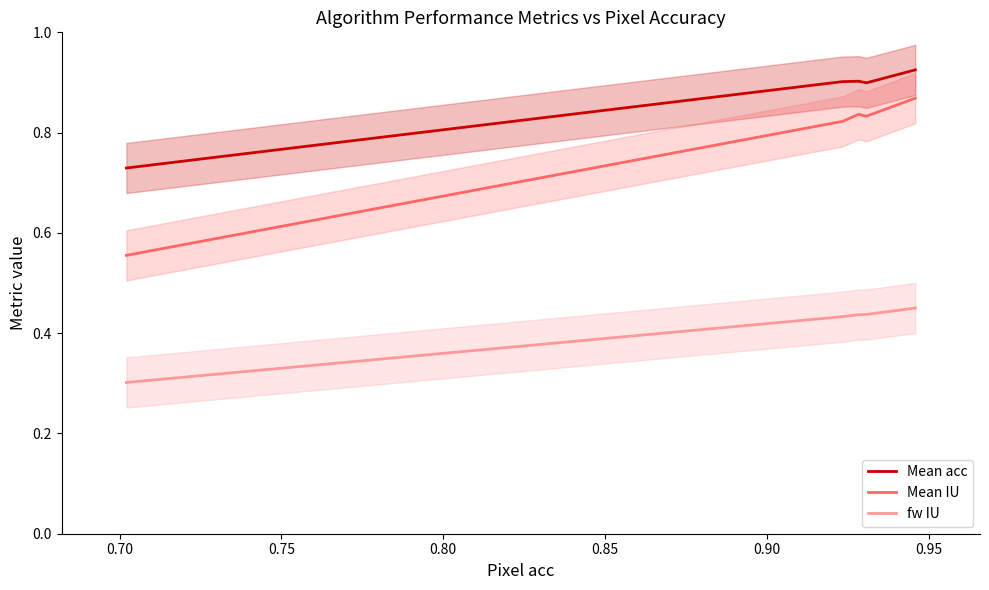

True or false: Mean acc and fw IU cross at least once.

False